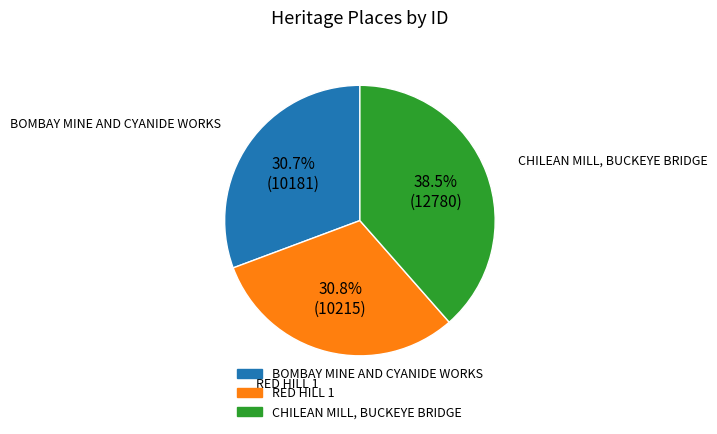

Does RED HILL 1 represent more than half of the total?

No